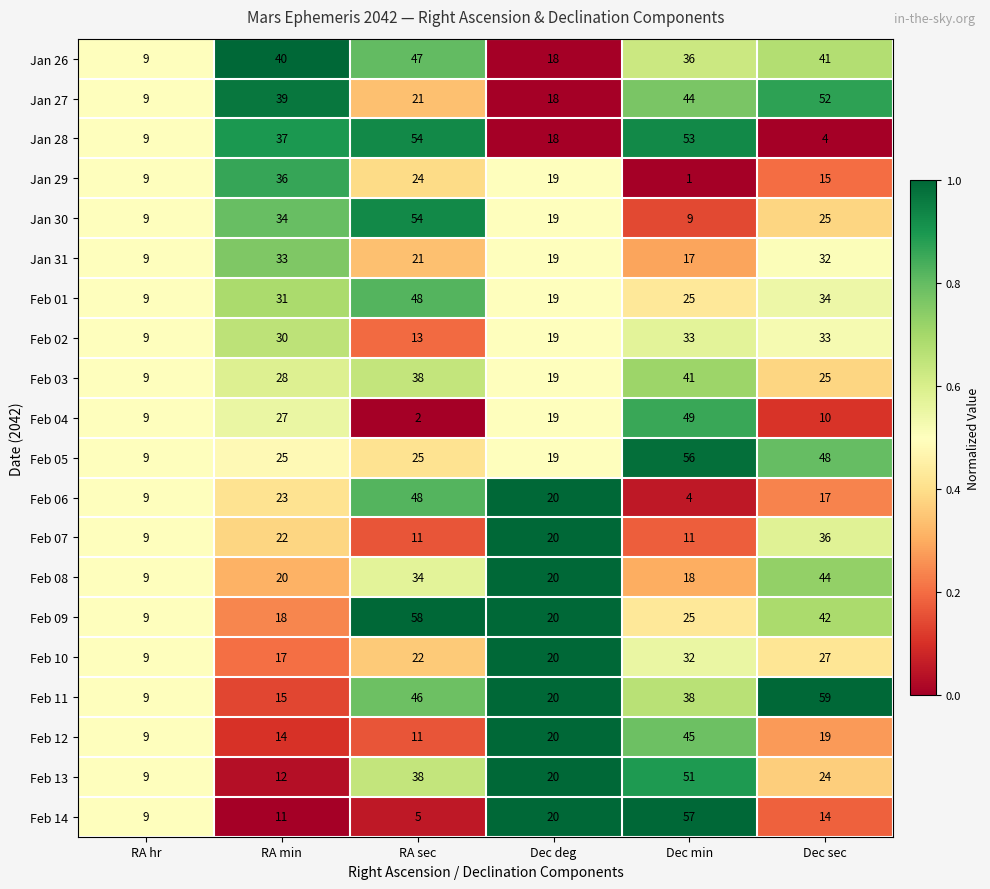

At RA min, list the series in order from smallest to largest.

Feb 14, Feb 13, Feb 12, Feb 11, Feb 10, Feb 09, Feb 08, Feb 07, Feb 06, Feb 05, Feb 04, Feb 03, Feb 02, Feb 01, Jan 31, Jan 30, Jan 29, Jan 28, Jan 27, Jan 26